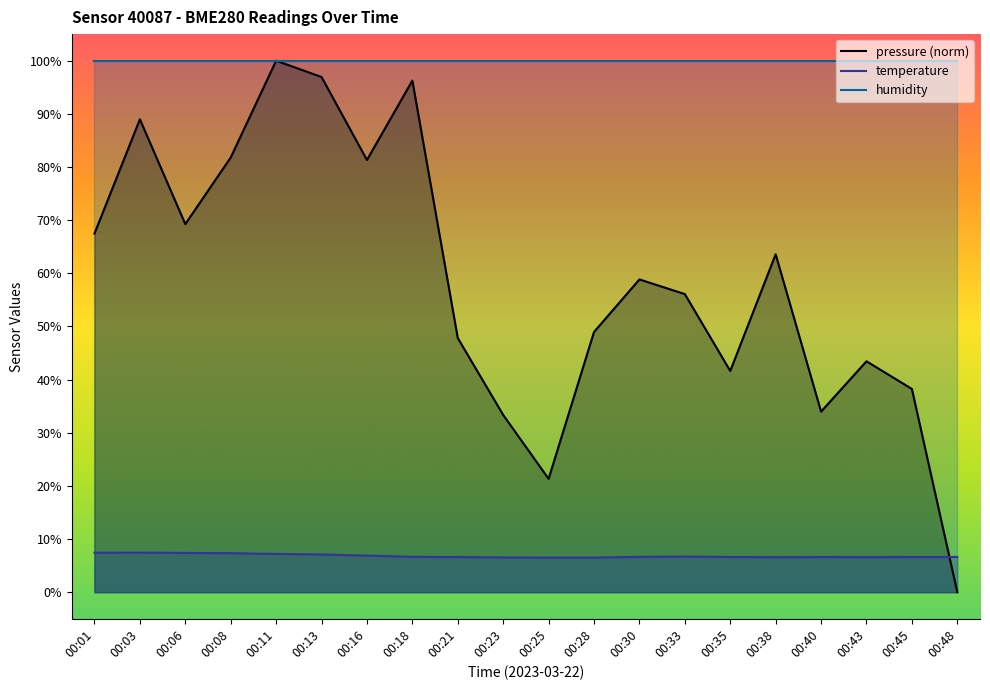

Read the temperature value at 00:18.

6.7